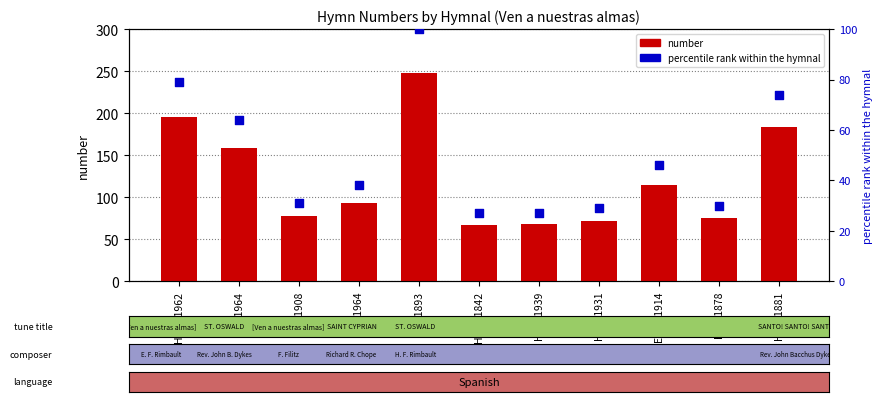

Is the value of number at HICE1878 greater than the value of percentile rank within hymnal at HICE1878?

Yes